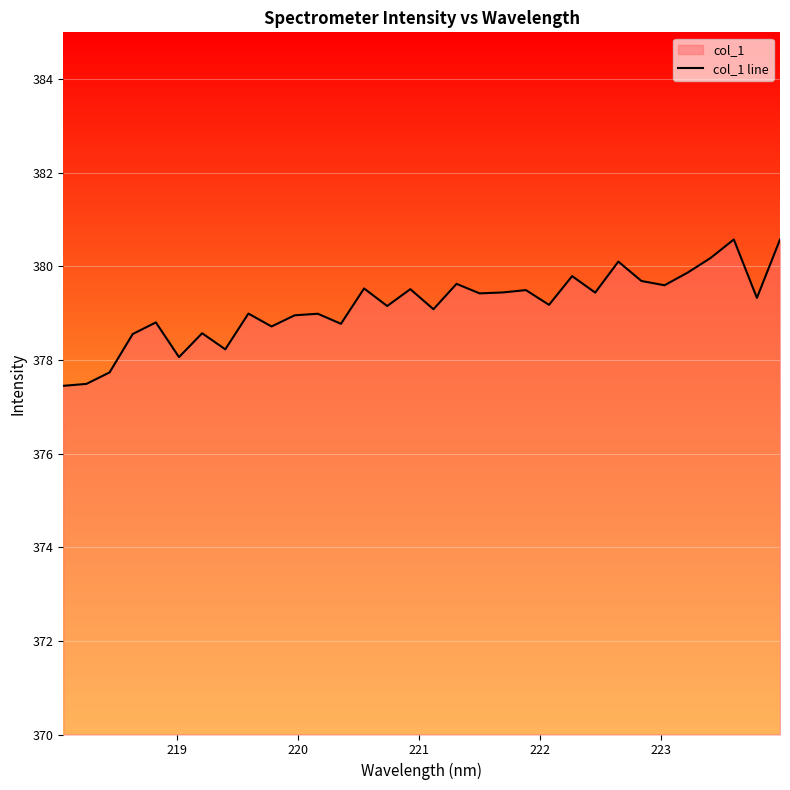

Reading left to right, list all the values displayed in this chart.

377.4	377.5	377.7	378.6	378.8	378.1	378.6	378.2	379.0	378.7	379.0	379.0	378.8	379.5	379.2	379.5	379.1	379.6	379.4	379.4	379.5	379.2	379.8	379.4	380.1	379.7	379.6	379.9	380.2	380.6	379.3	380.6